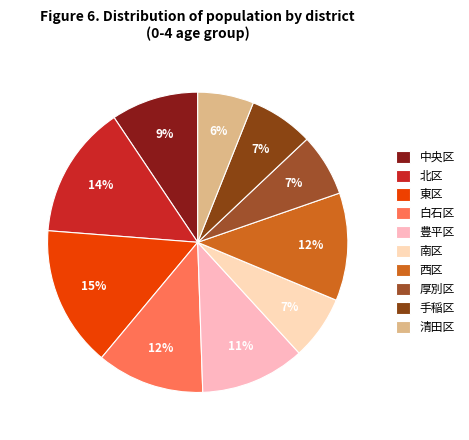

What is the largest slice in the pie chart?

東区